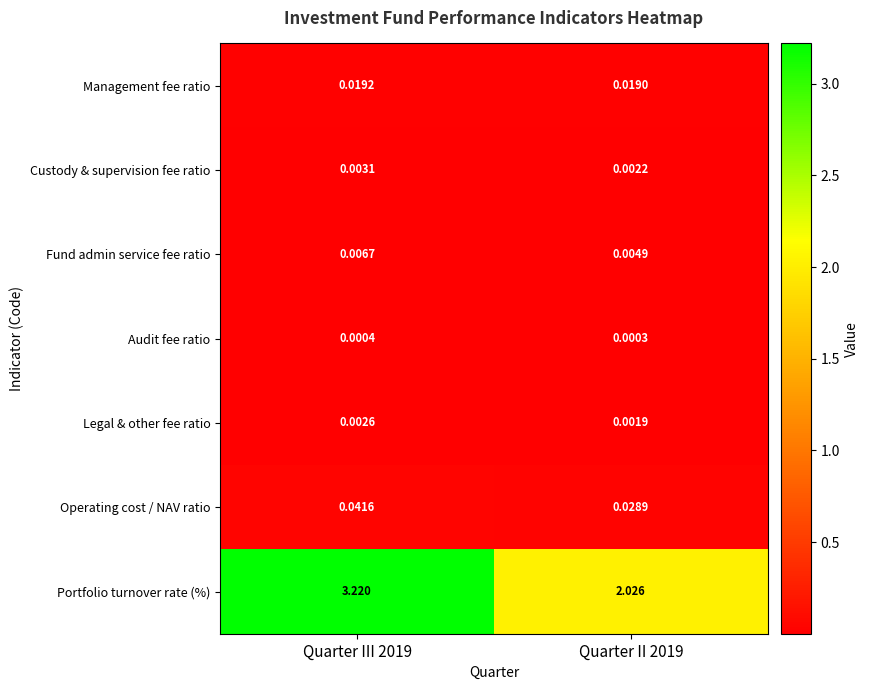

Which series has the largest range (max minus min)?

Portfolio turnover rate (%)